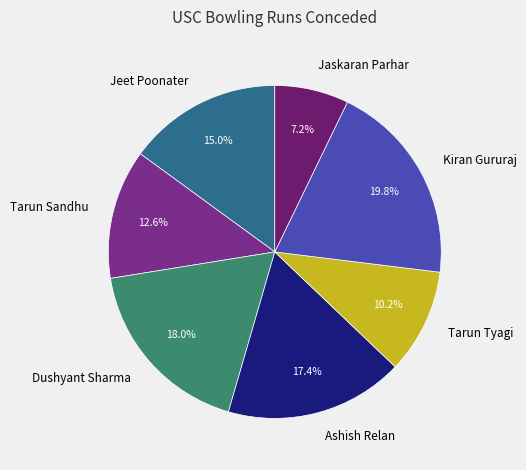

Which has a higher value, Ashish Relan or Dushyant Sharma?

Dushyant Sharma